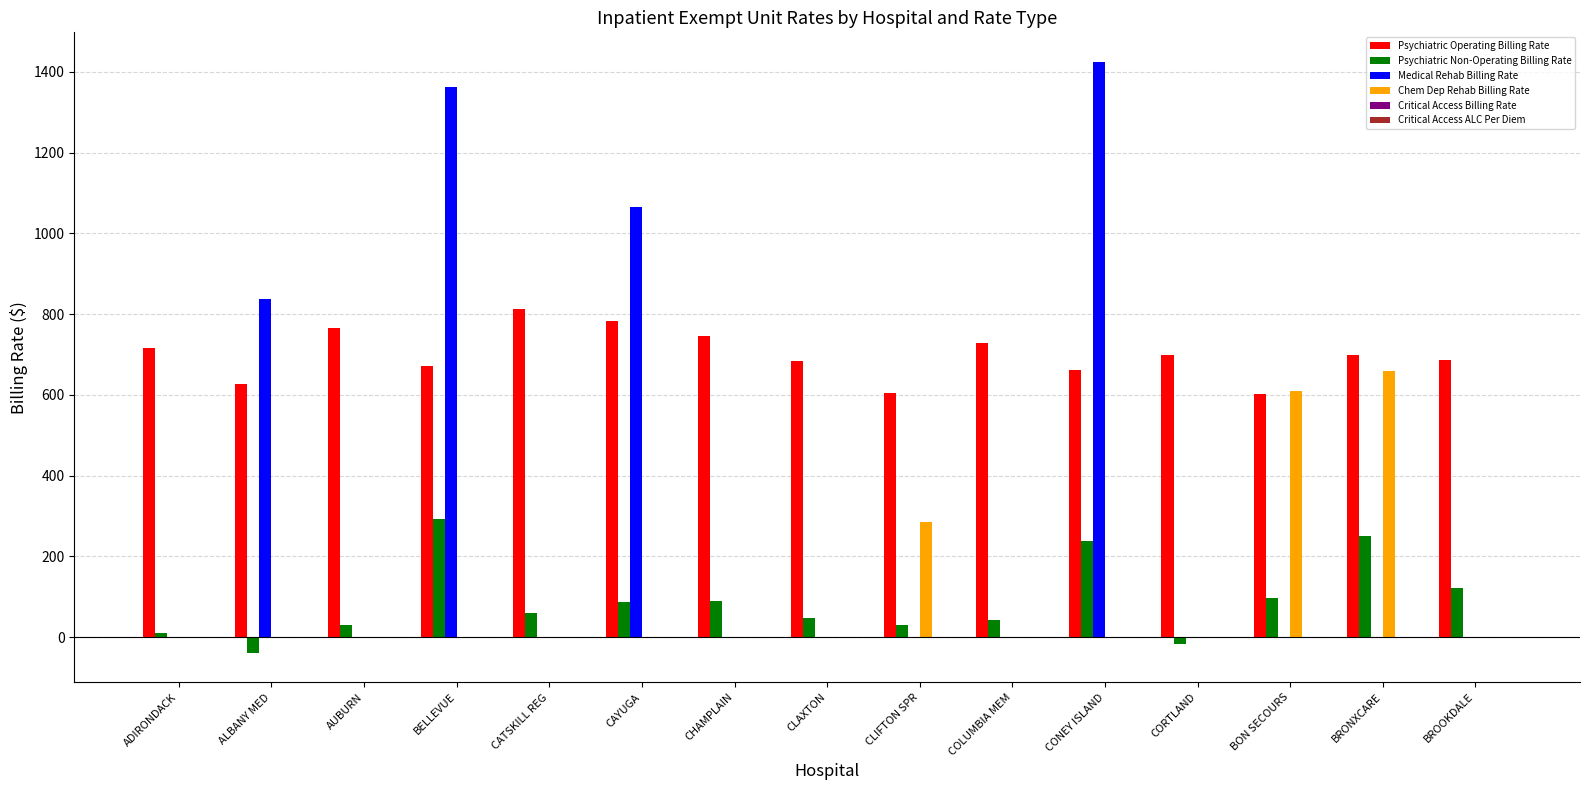

Count the number of data series in this chart.

4